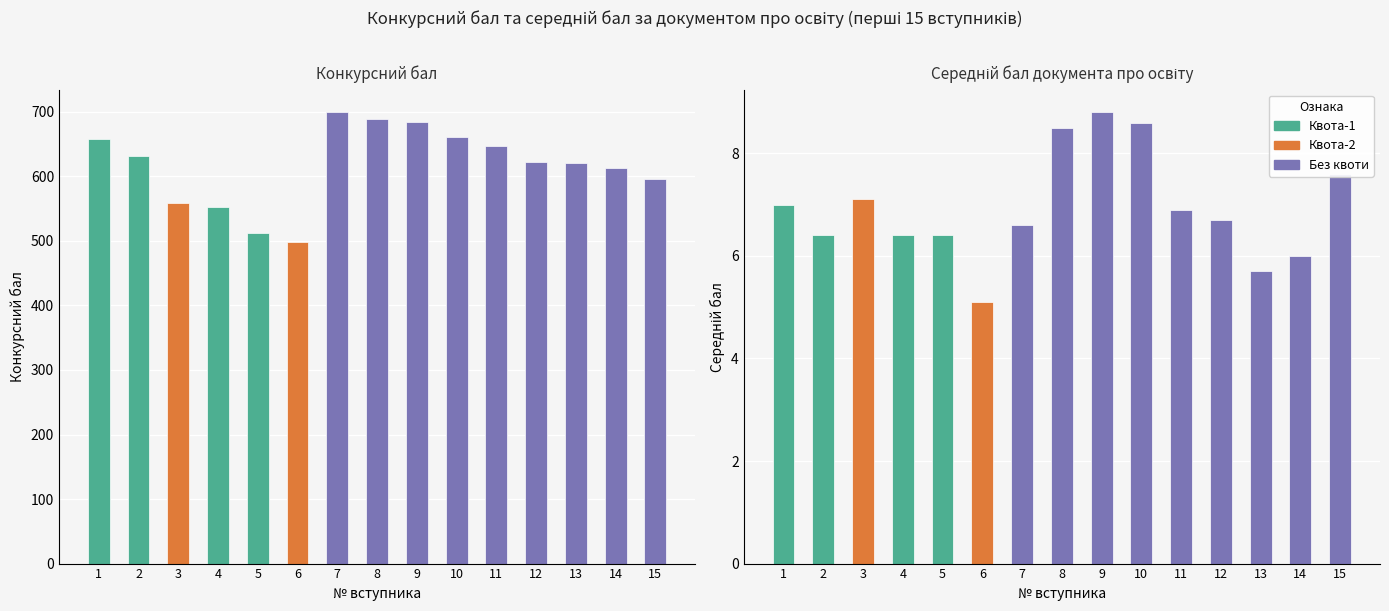

Between 3 and 11, which is larger?

11